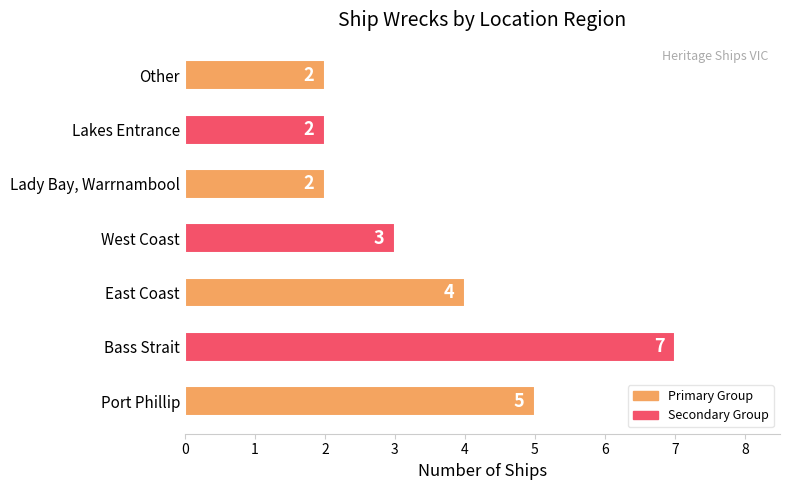

Reading bottom to top, transcribe all the data shown in this chart.

5	7	4	3	2	2	2